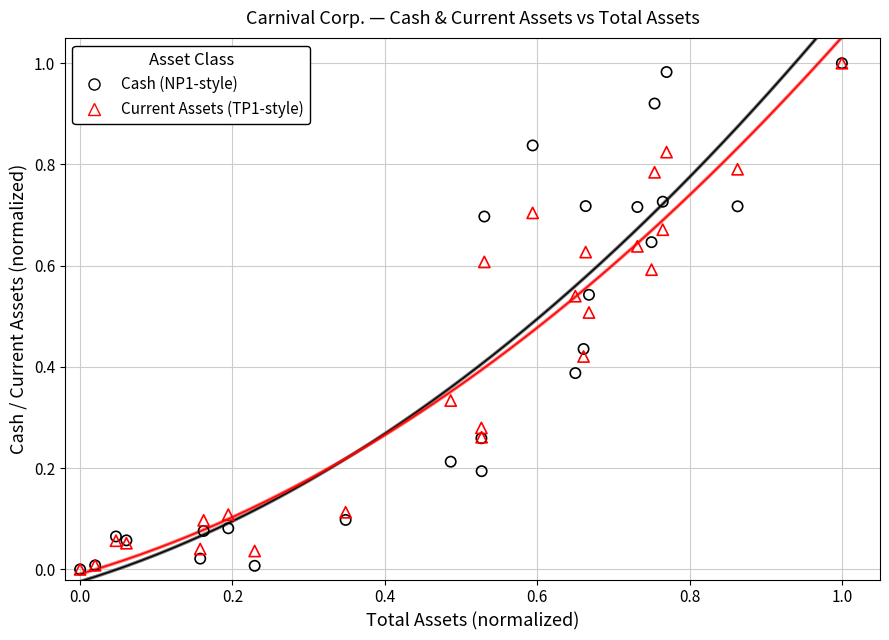

What are all the series names shown in the legend?

Cash (NP1-style), Current Assets (TP1-style)